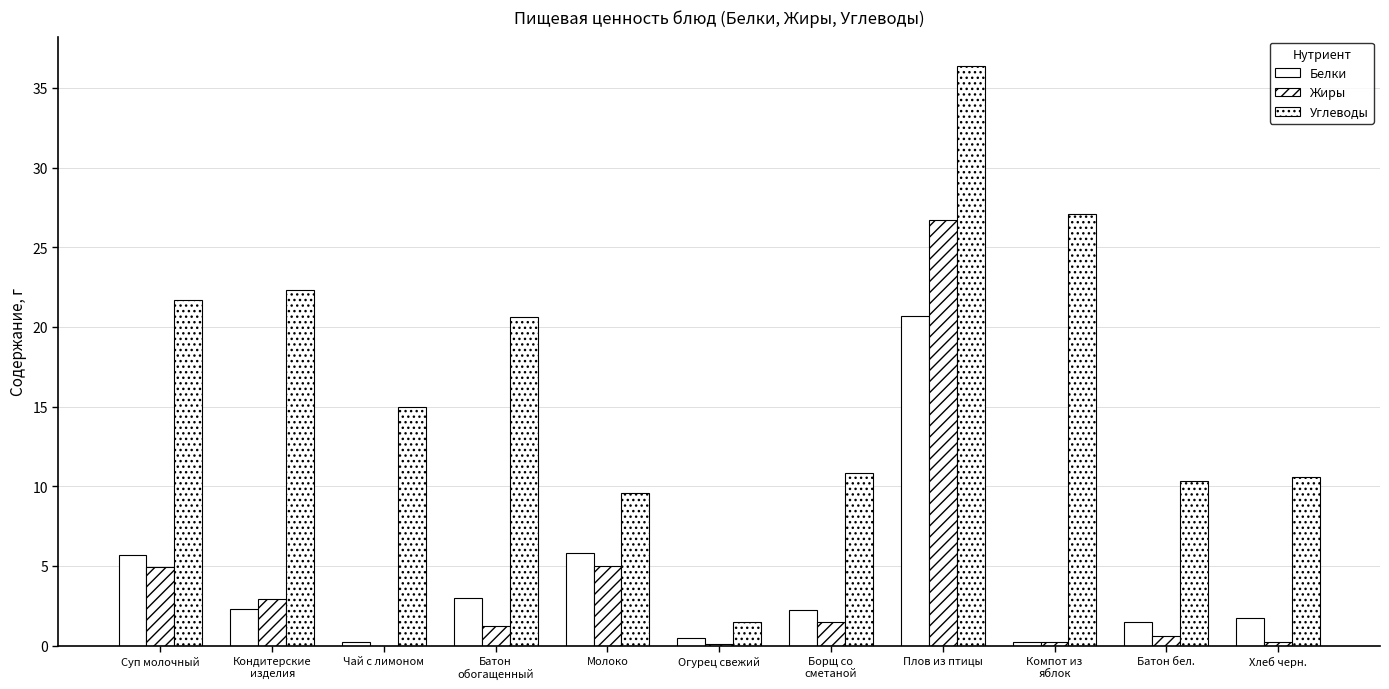

Count the number of data series in this chart.

3